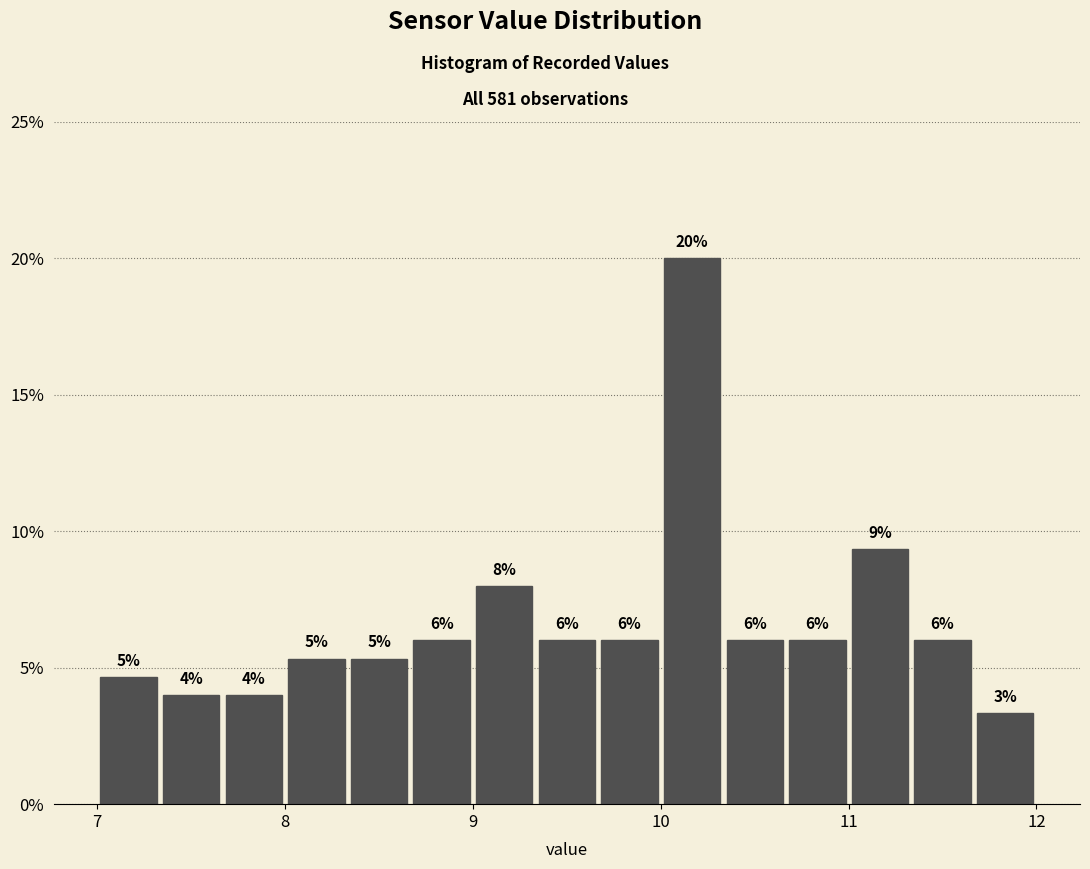

Read against the x-axis, roughly where is the centre of the tallest bar?

10.2